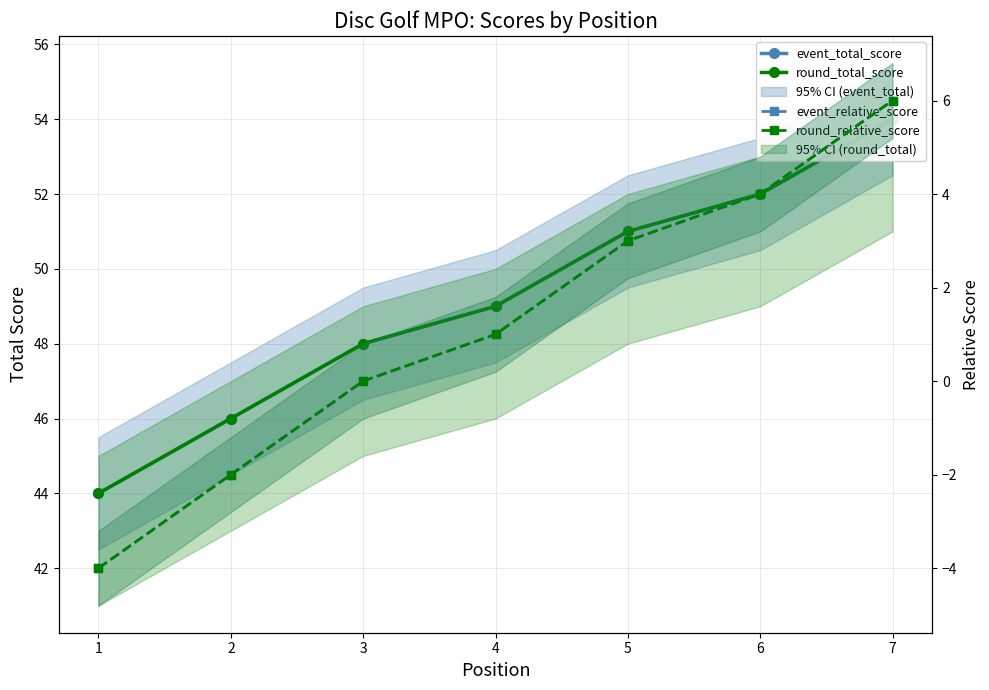

What is the spread (max minus min) of values at 4?

48